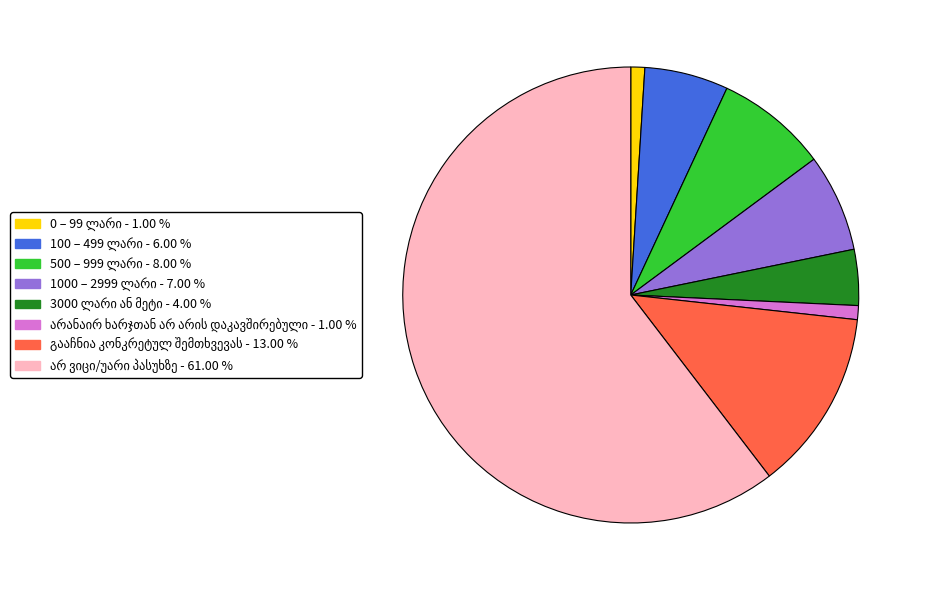

Does any single category account for the majority?

Yes